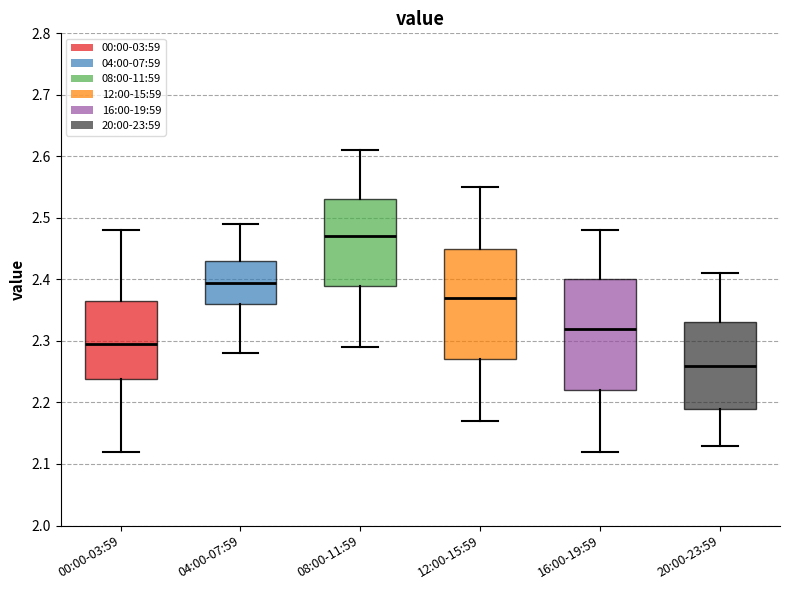

Reading left to right, read every box against the y-axis: the position of its median line, the range the box covers, and the ends of its whiskers. The values are not printed on the chart, so give them approximately, as read against the axis.

00:00-03:59: median 2.30, box 2.24 to 2.37, whiskers 2.12 to 2.48
04:00-07:59: median 2.40, box 2.36 to 2.43, whiskers 2.28 to 2.49
08:00-11:59: median 2.47, box 2.39 to 2.53, whiskers 2.29 to 2.61
12:00-15:59: median 2.37, box 2.27 to 2.45, whiskers 2.17 to 2.55
16:00-19:59: median 2.32, box 2.22 to 2.40, whiskers 2.12 to 2.48
20:00-23:59: median 2.26, box 2.19 to 2.33, whiskers 2.13 to 2.41